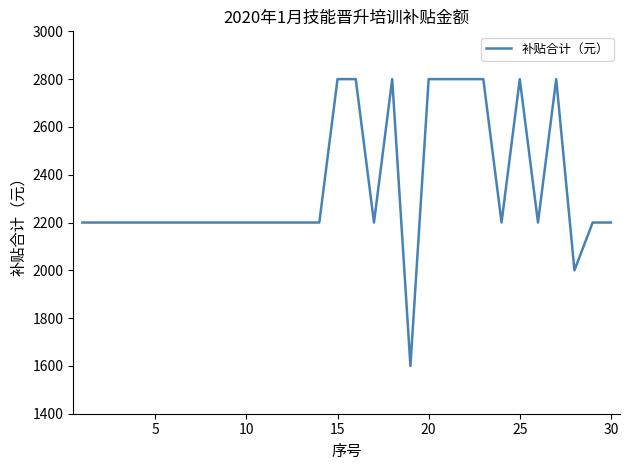

Does the chart have visible grid lines?

No